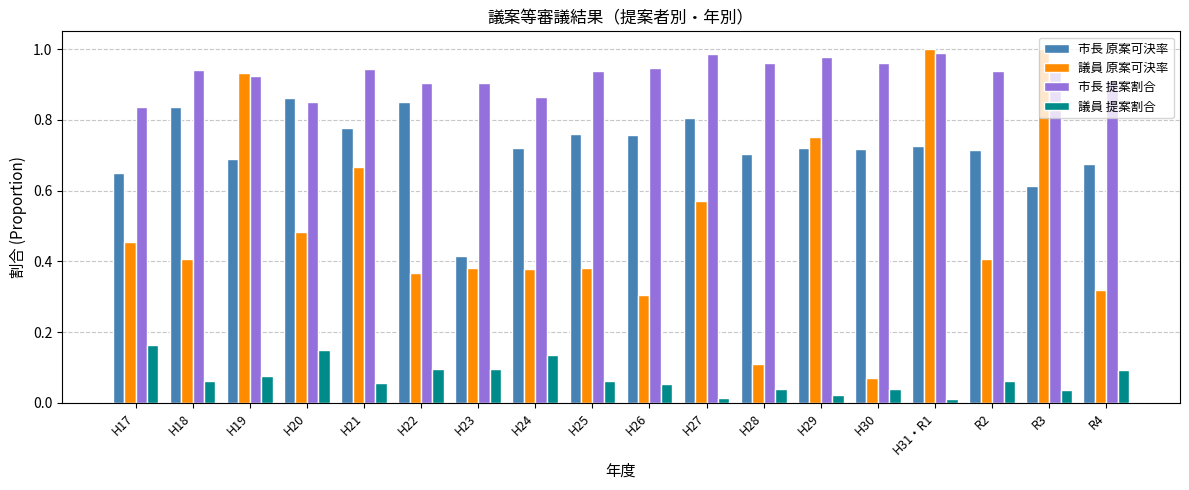

How many bars are there in total?

72